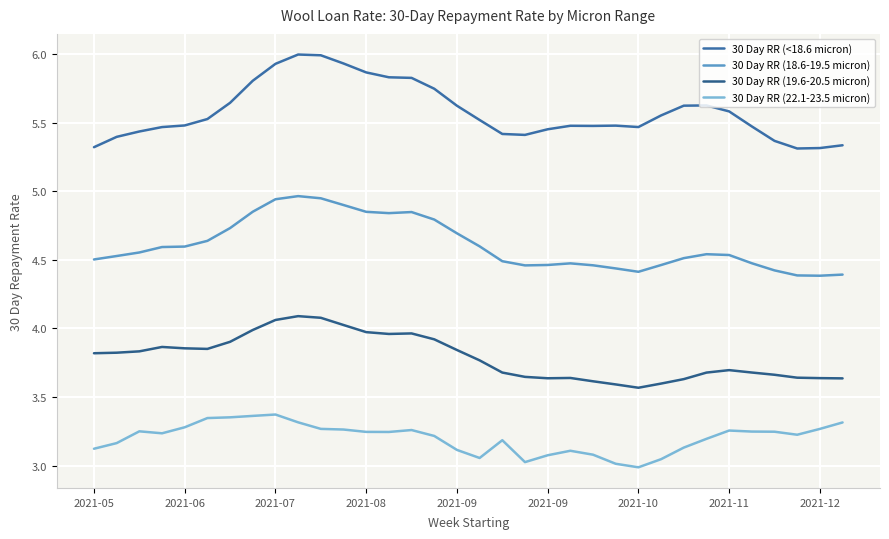

Where is the first local minimum for 30 Day RR (18.6-19.5 micron)?

13